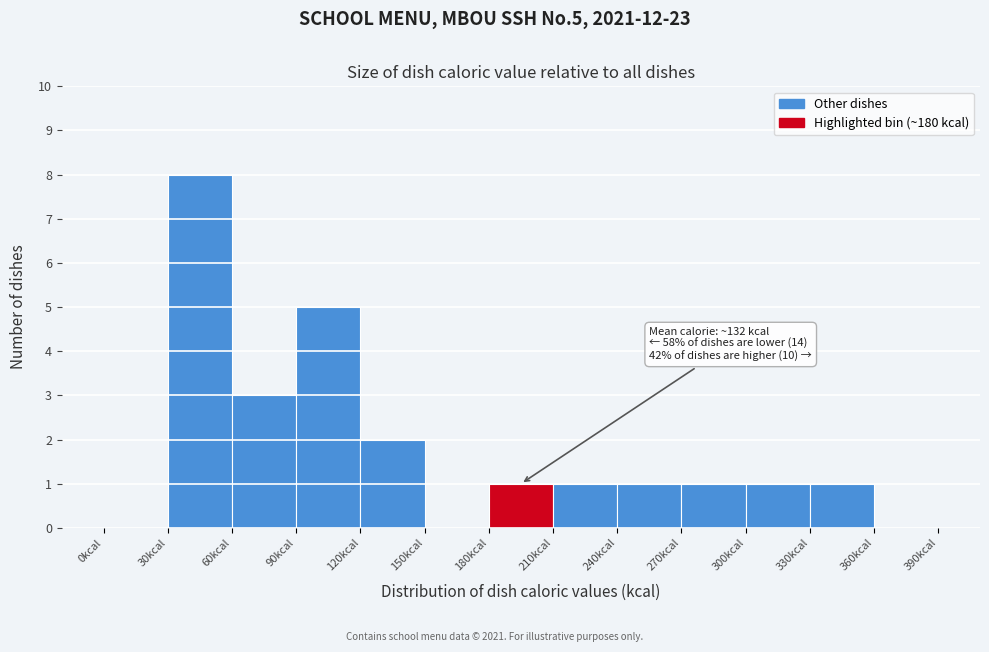

Which range on the x-axis has the tallest bar?

30 to 60